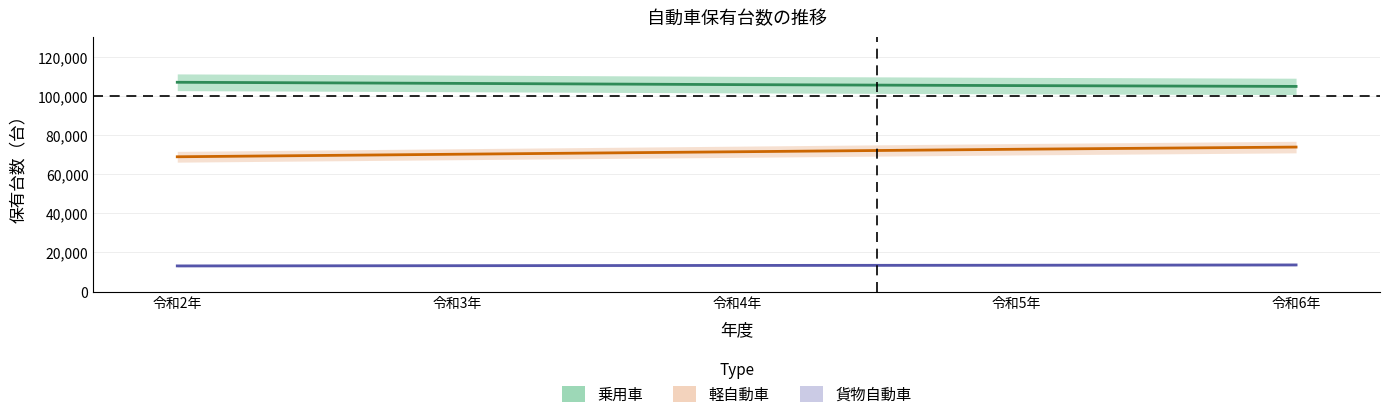

What position from the right is 令和3年?

4